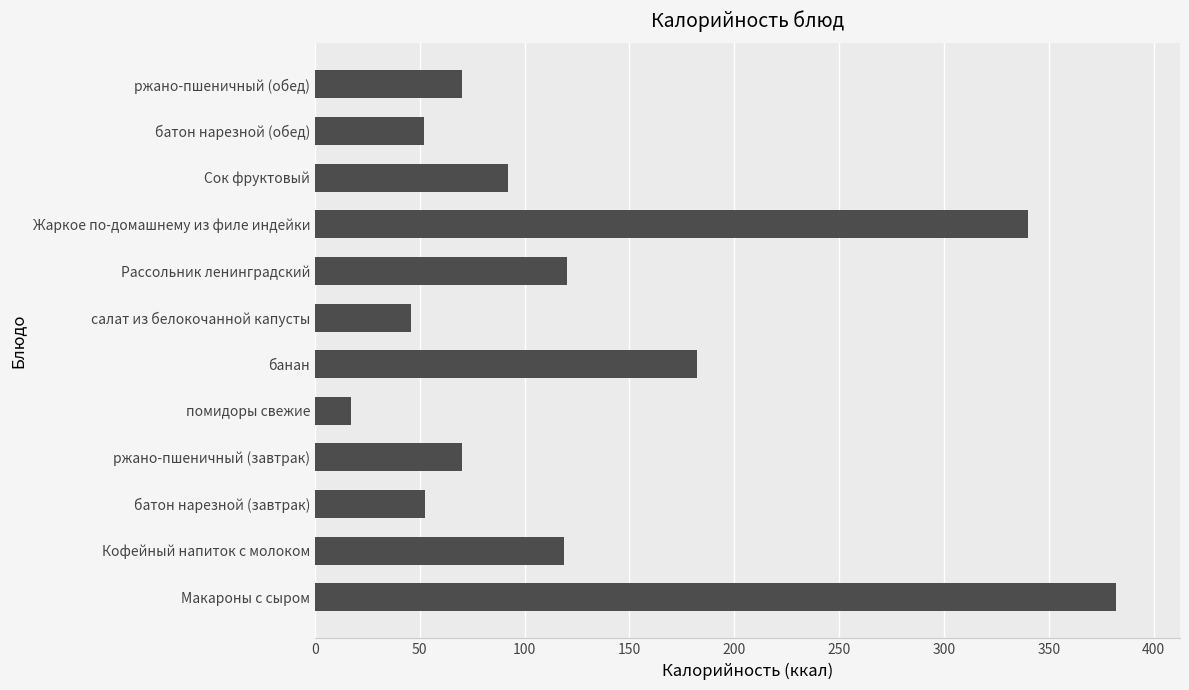

What is the sum of all values?

1542.4